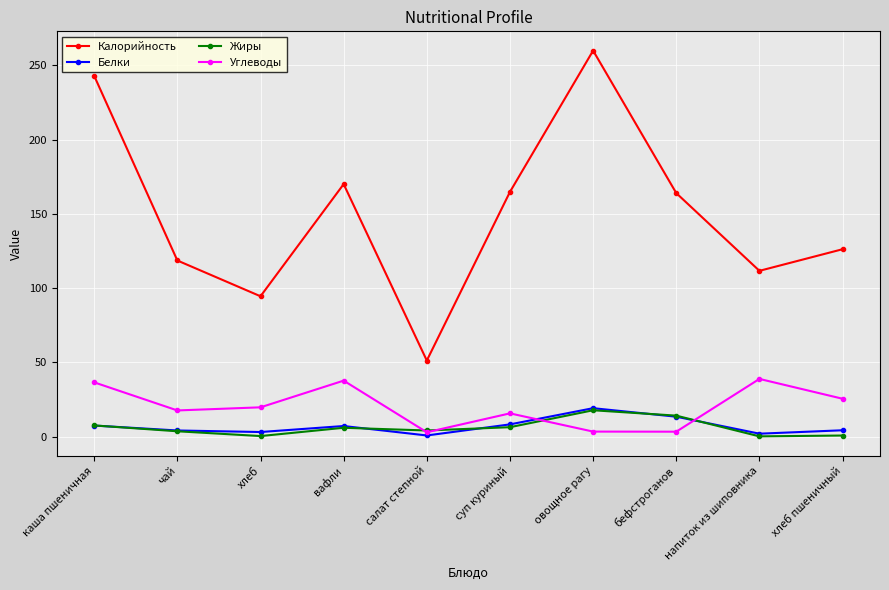

What is the label of the 4th point from the right?

овощное рагу